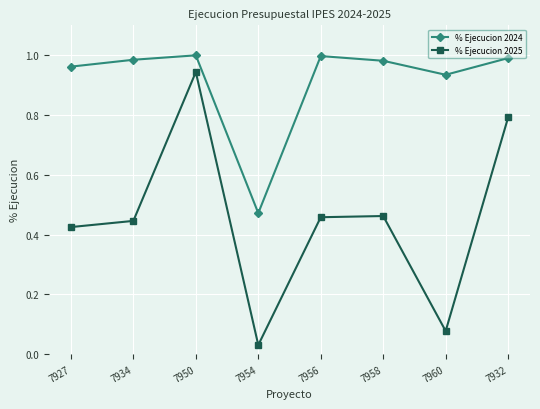

At which category does % Ejecucion 2025 reach its first local peak?

7950